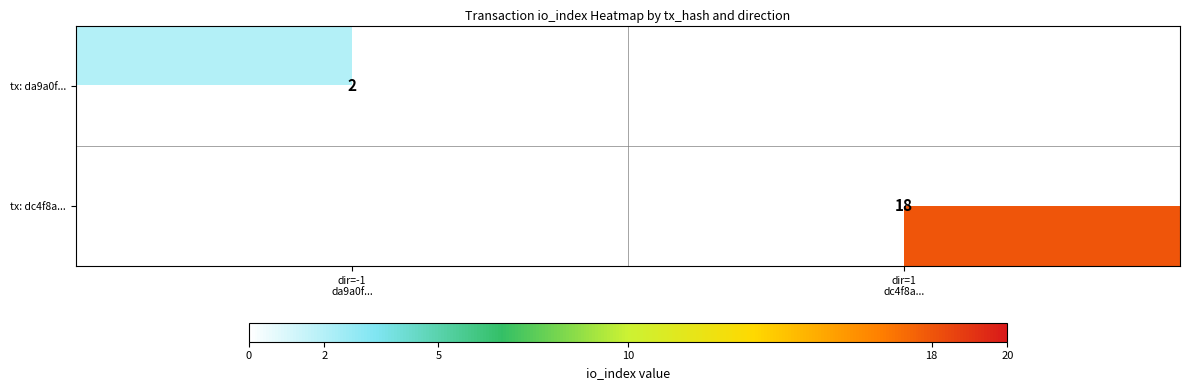

At dir=-1 da9a0f..., list the series in order from smallest to largest.

tx: da9a0f..., tx: dc4f8a...